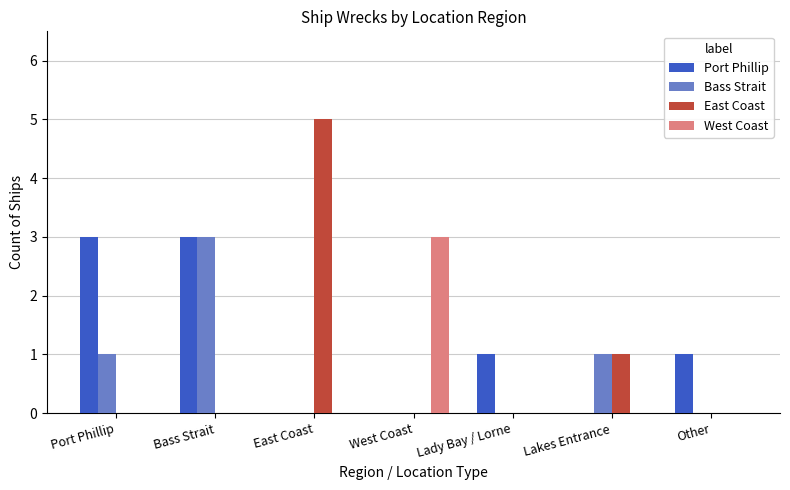

Reading left to right, what are all the values shown in this chart?

Port Phillip: 3	3	0	0	1	0	1
Bass Strait: 1	3	0	0	0	1	0
East Coast: 0	0	5	0	0	1	0
West Coast: 0	0	0	3	0	0	0